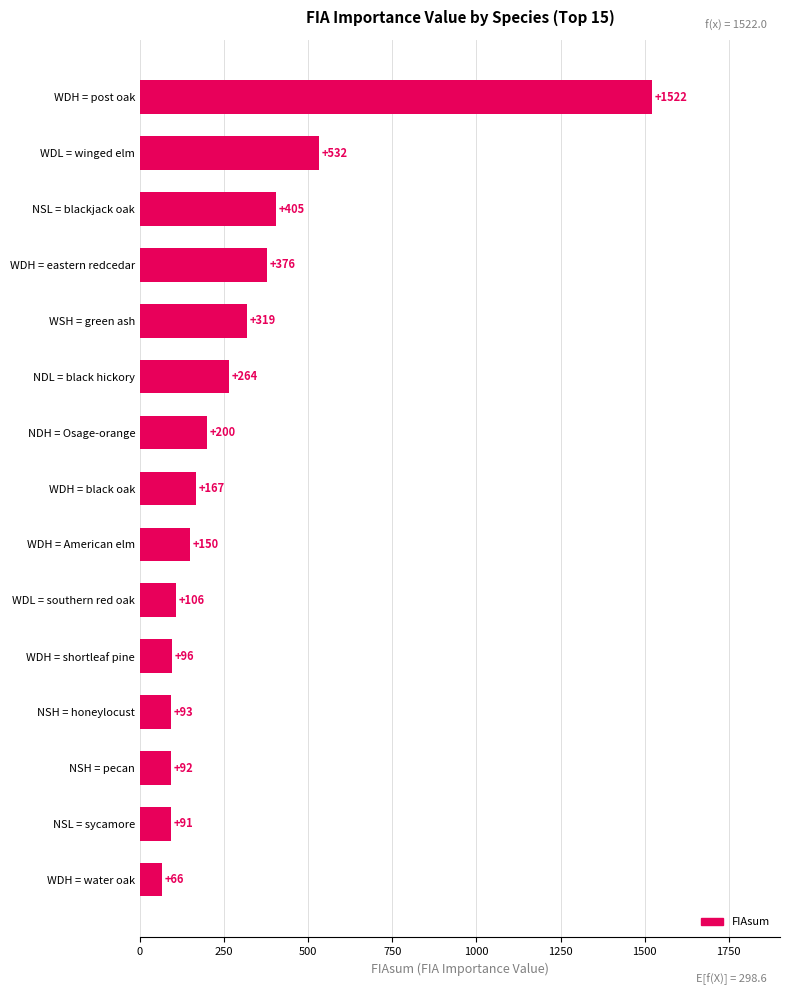

List the labels in order of value, smallest first.

WDH = water oak, NSL = sycamore, NSH = pecan, NSH = honeylocust, WDH = shortleaf pine, WDL = southern red oak, WDH = American elm, WDH = black oak, NDH = Osage-orange, NDL = black hickory, WSH = green ash, WDH = eastern redcedar, NSL = blackjack oak, WDL = winged elm, WDH = post oak